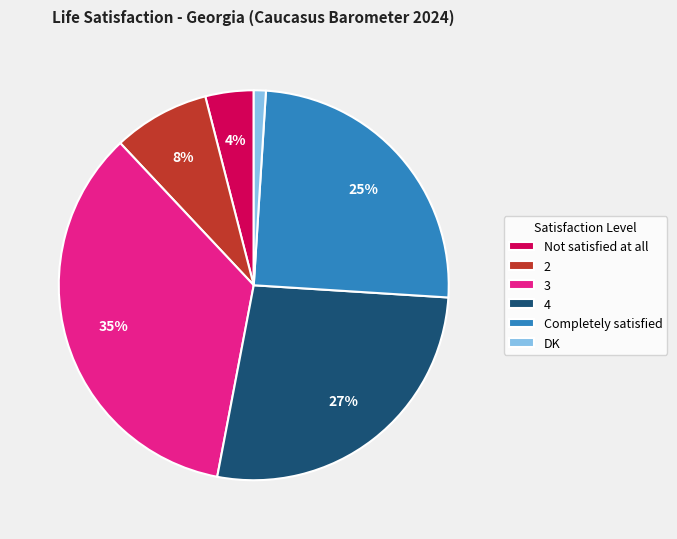

What is the ratio of the value at 4 to the value at 3?

0.8